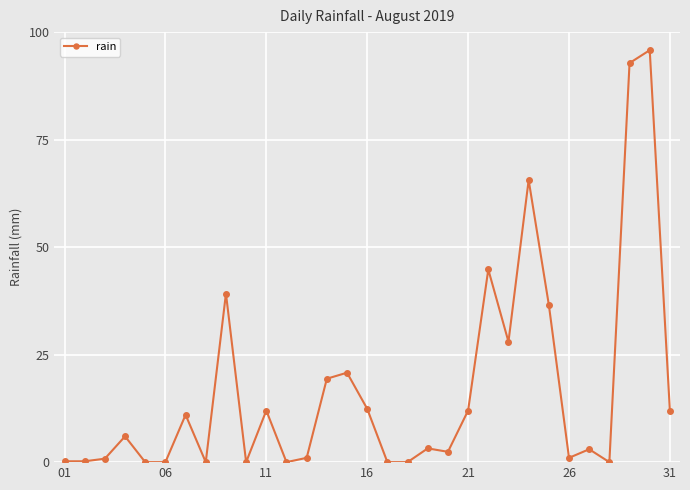

What is the greatest value displayed?

95.8